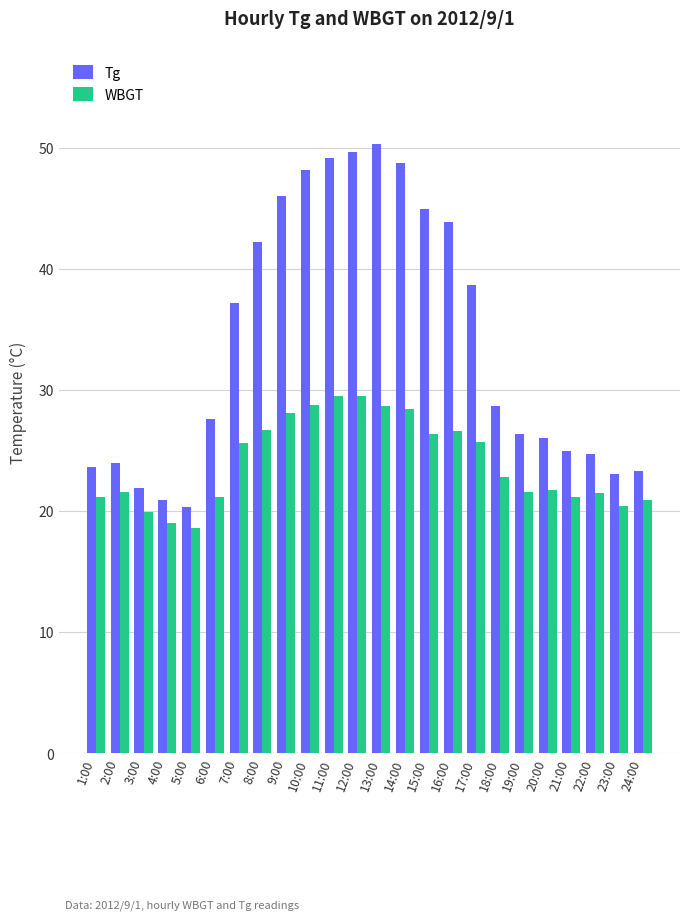

At which label is Tg closest to 35?

7:00